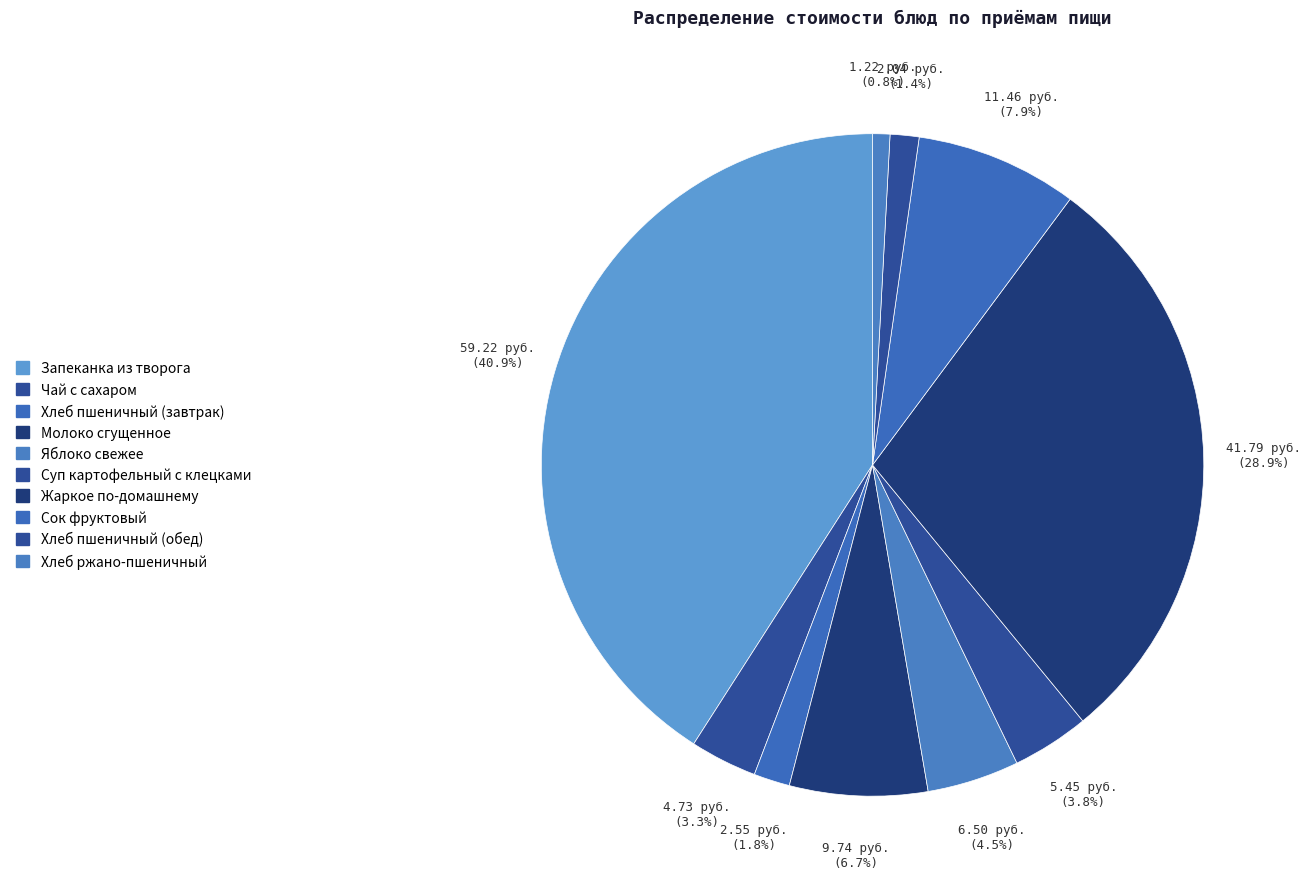

Count the number of slices in the pie.

10